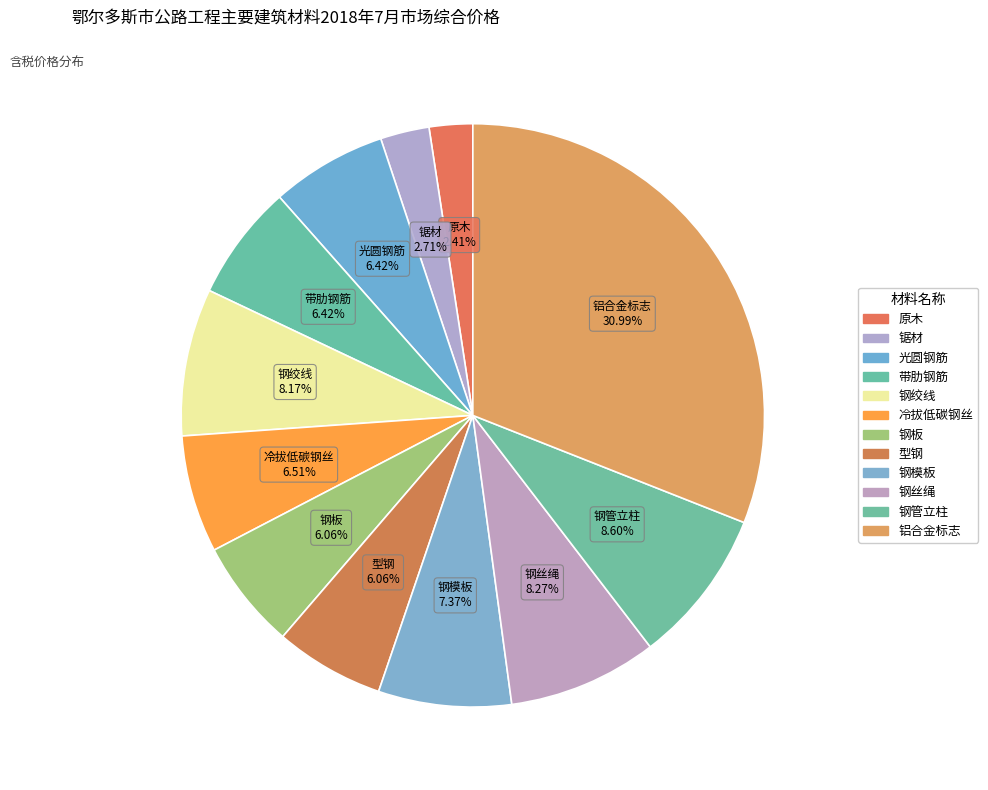

Which slice is the smallest?

原木